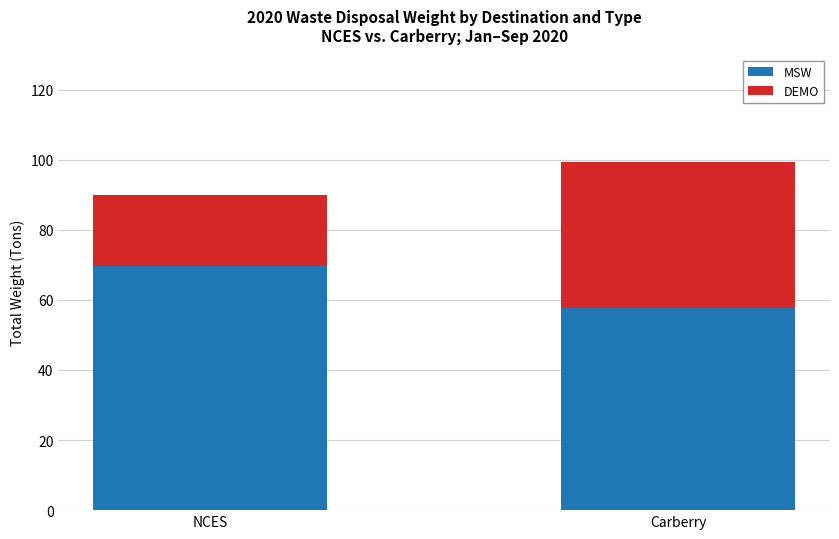

The MSW series shows 69.6 at NCES. True or false?

True